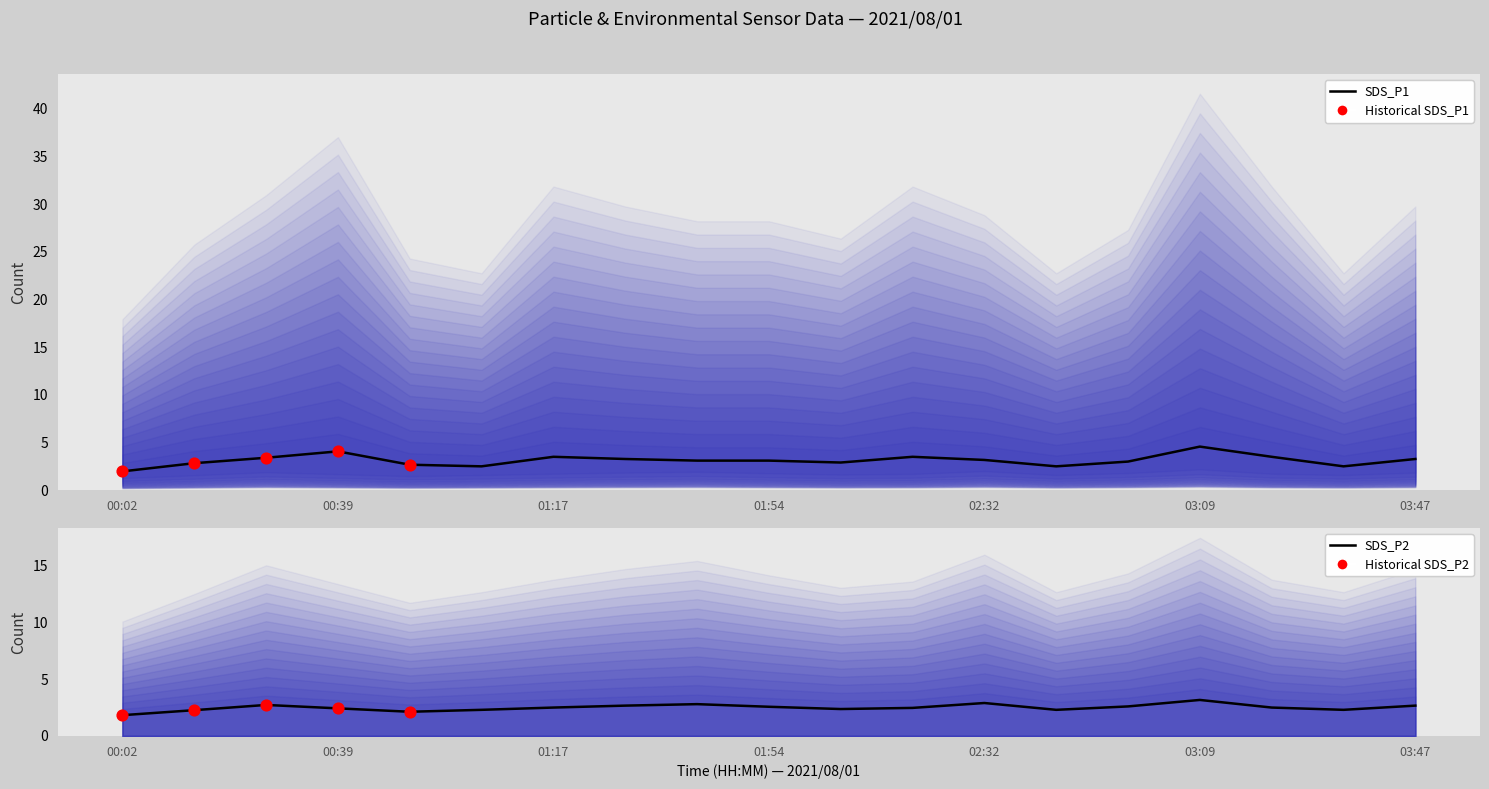

Which series contains the lowest Y value?

SDS_P2